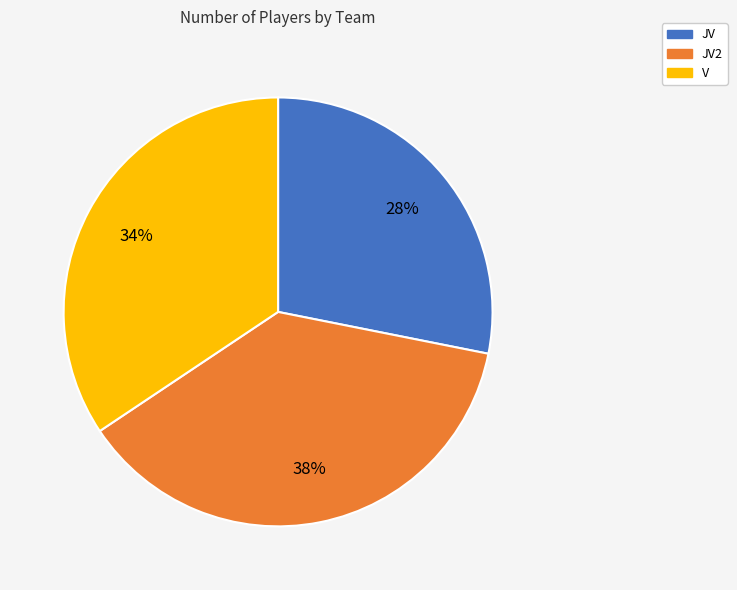

To the nearest percent, what is the average slice percentage?

33%